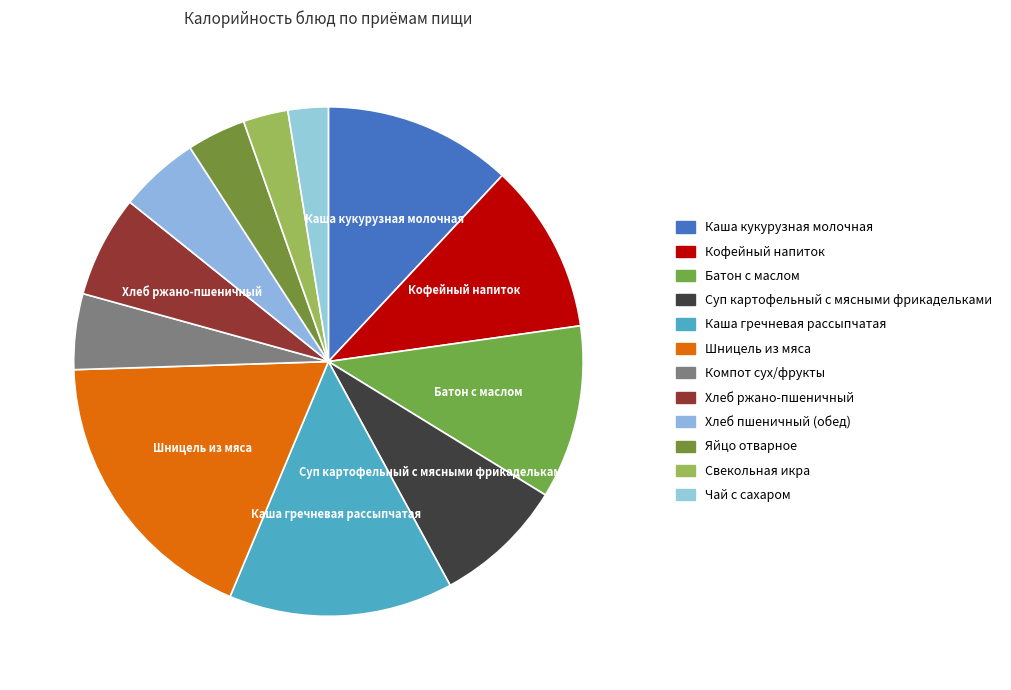

How many segments does this pie chart have?

12